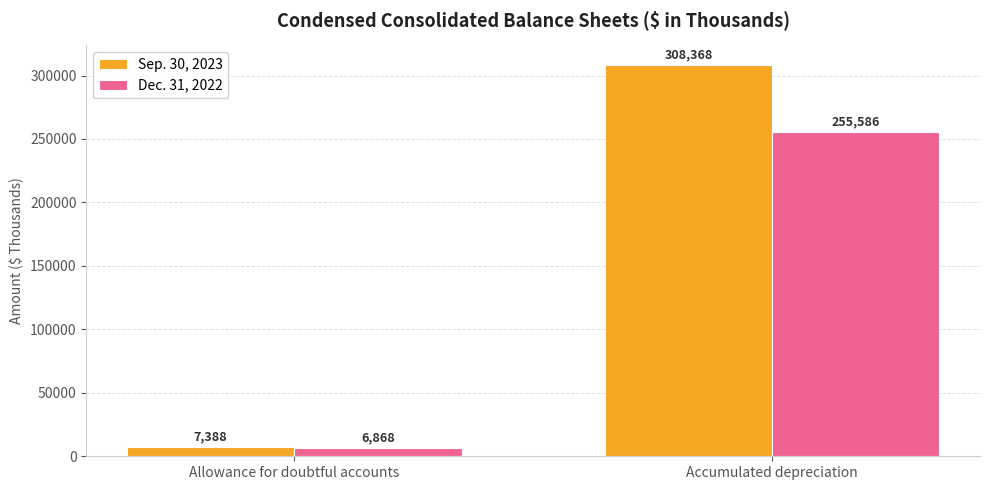

What is the sum of the Sep. 30, 2023 values at Allowance for doubtful accounts and Accumulated depreciation?

315756